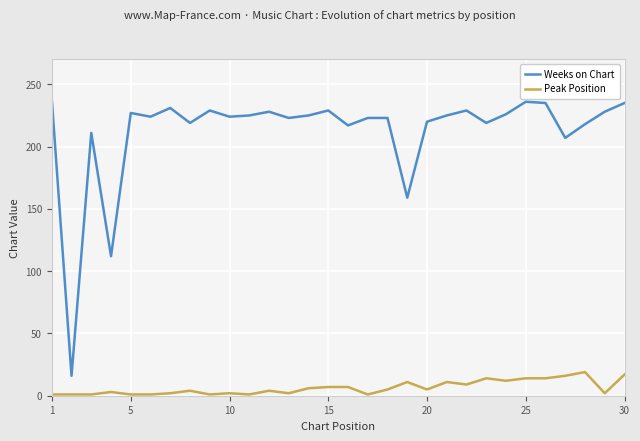

Rank the series by their average value, from lowest to highest.

Peak Position, Weeks on Chart